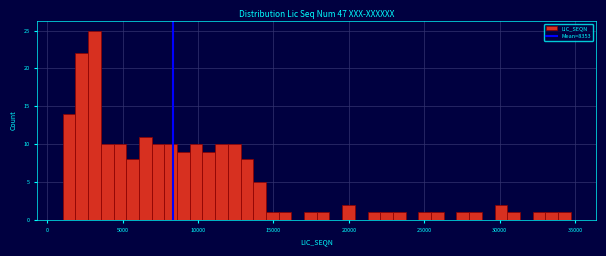

Read against the x-axis, roughly where is the centre of the tallest bar?

3000